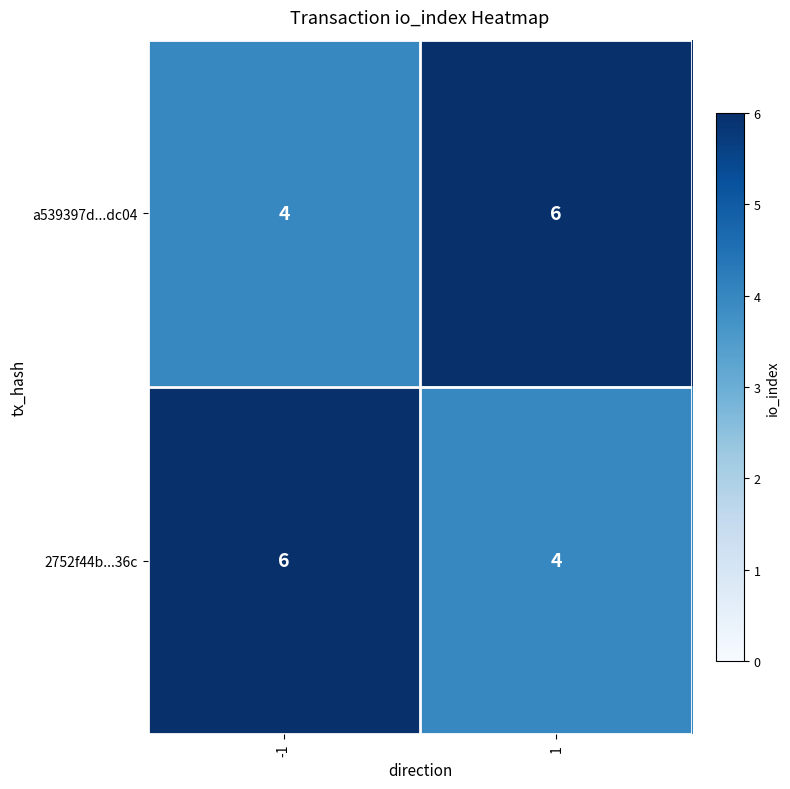

At 1, list the series in order from smallest to largest.

2752f44b...36c, a539397d...dc04